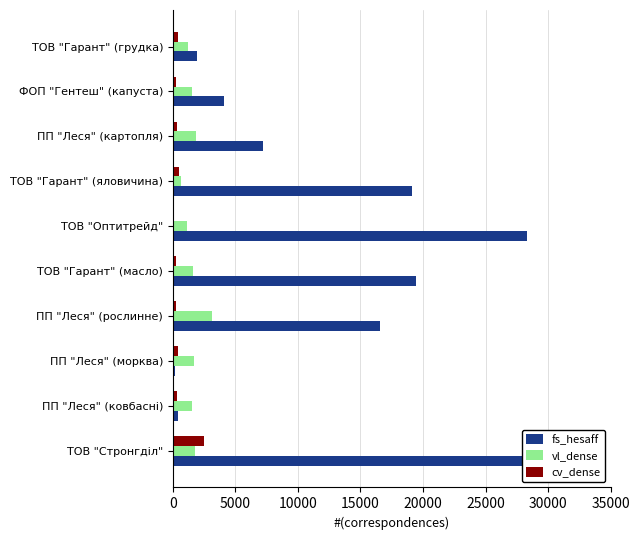

What is the difference between the second highest and minimum values in the fs_hesaff series?

28079.3